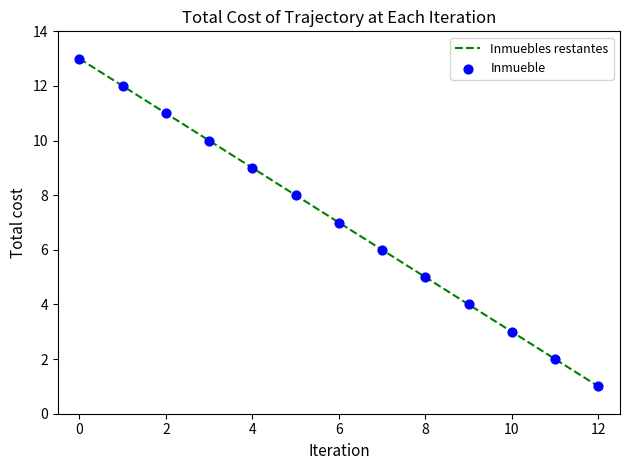

What is the difference between the maximum and minimum values?

12